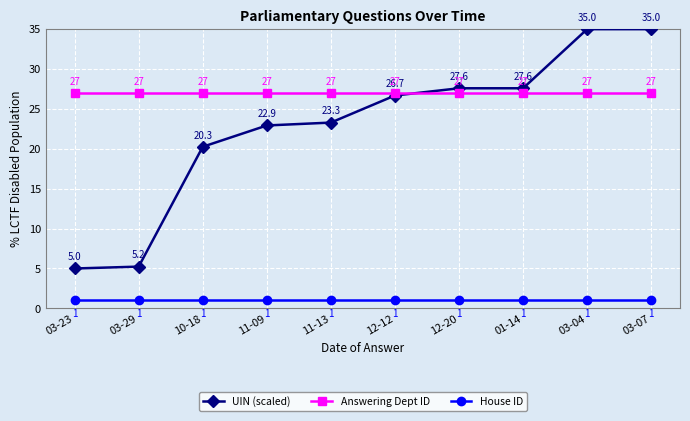

What is the spread (max minus min) of values at 12-12?

26.0